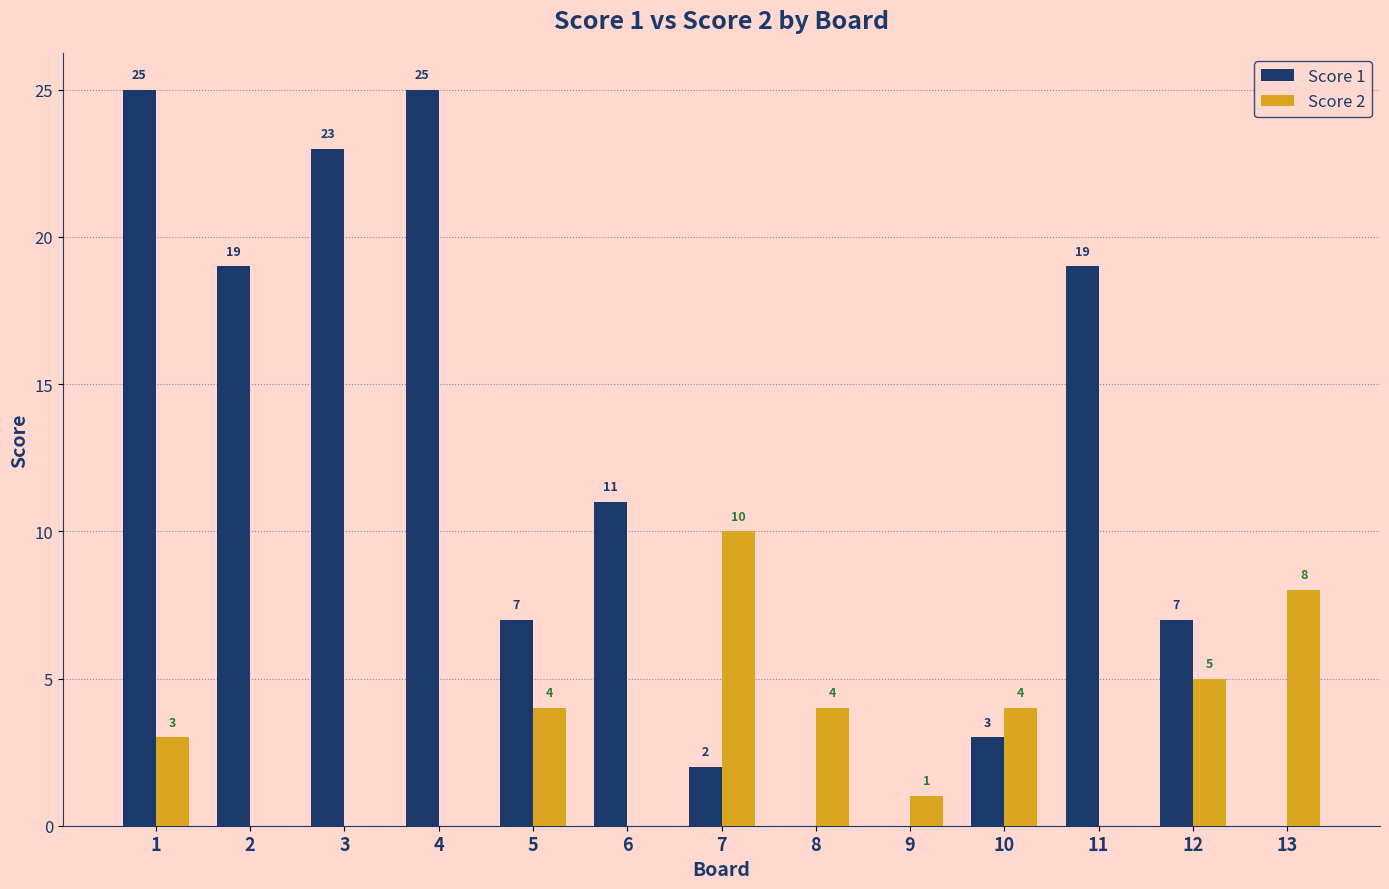

How many groups of bars are there?

13